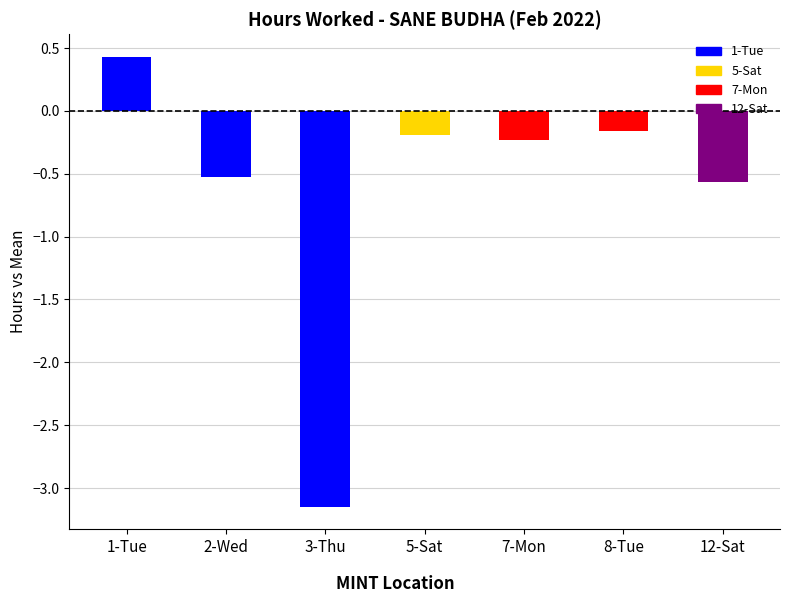

What is the difference between the maximum and minimum values?

3.6